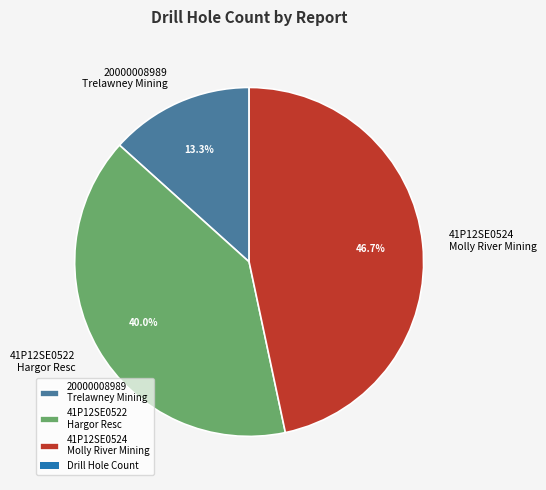

What is the smallest slice in the pie chart?

20000008989 Trelawney Mining